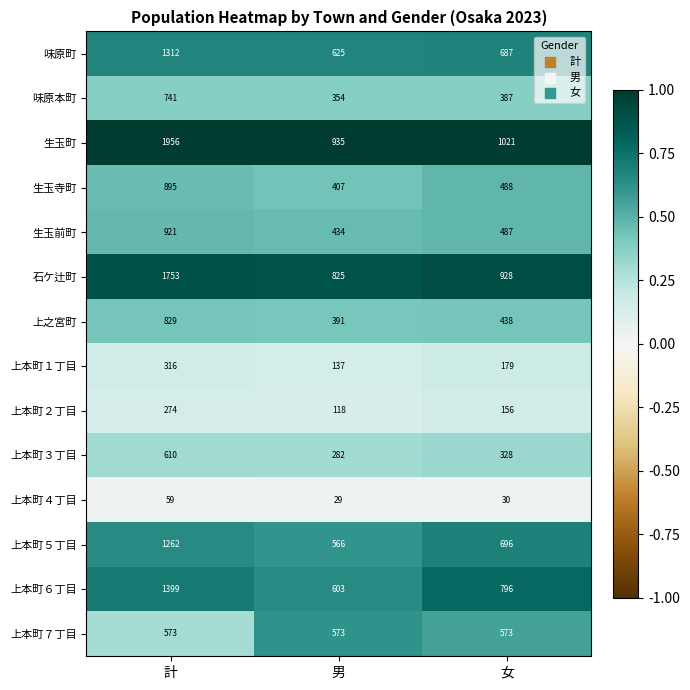

At which category is the sum across all series the highest?

計